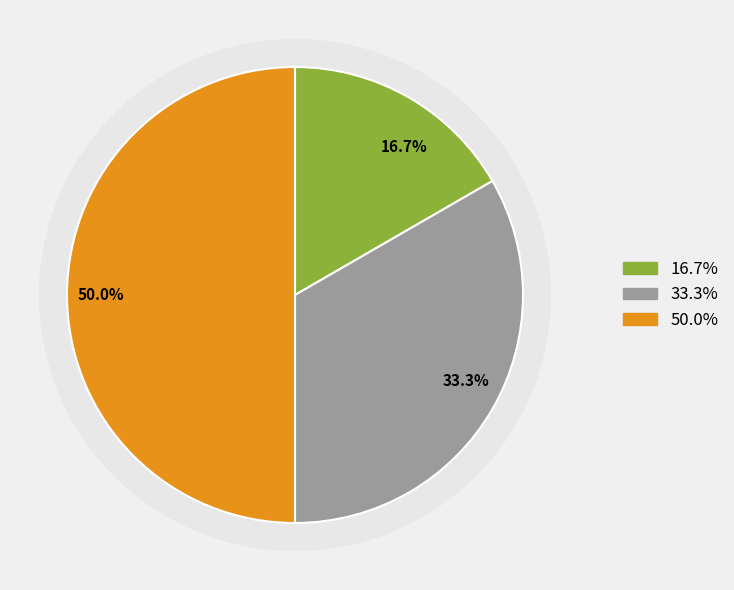

Is there any slice that represents more than half of the pie?

No